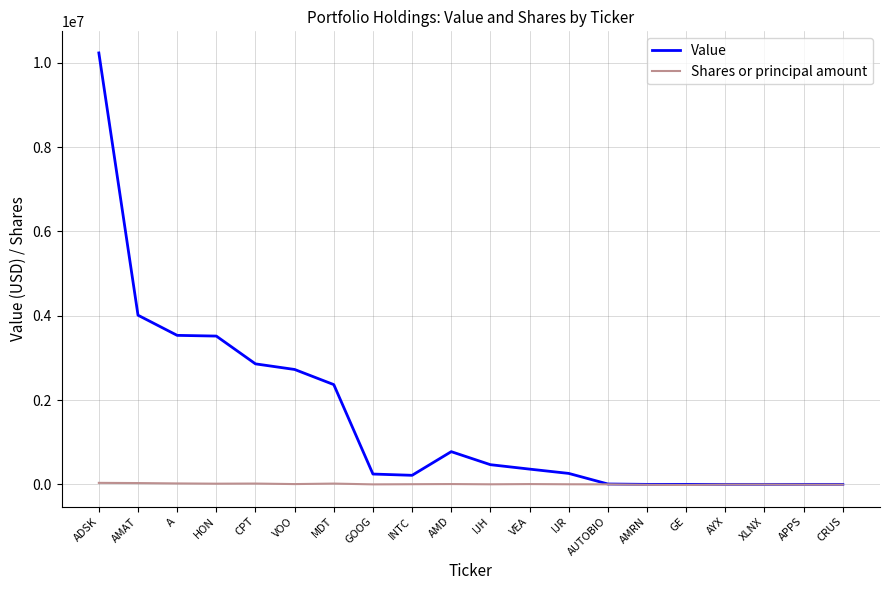

The Value series shows 260000 at IJR. True or false?

True